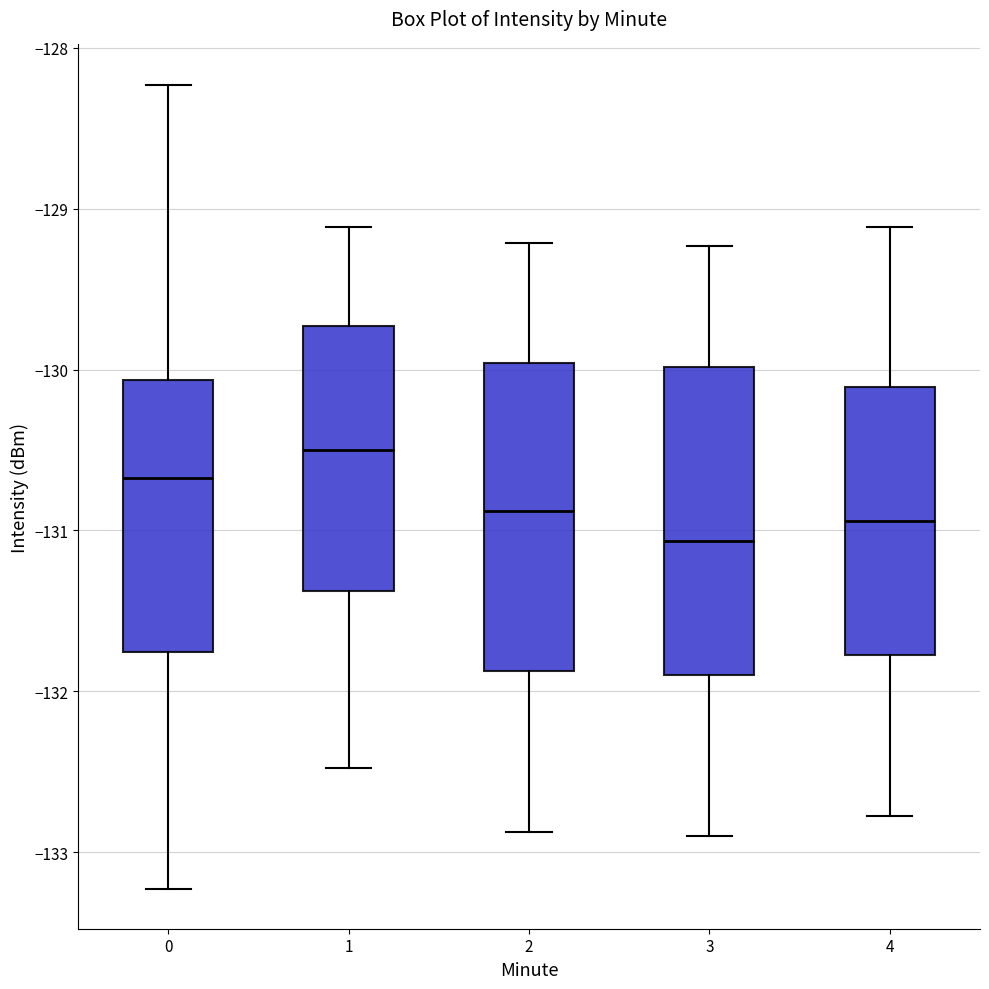

Reading left to right, transcribe this box plot: for each box, give where its median line is, the range the box spans, and where its two whiskers end, as read against the y-axis. The values are not printed on the chart, so give them approximately, as read against the axis.

0: median -130.7, box -131.8 to -130.1, whiskers -133.2 to -128.2
1: median -130.5, box -131.4 to -129.7, whiskers -132.5 to -129.1
2: median -130.9, box -131.9 to -130.0, whiskers -132.9 to -129.2
3: median -131.1, box -131.9 to -130.0, whiskers -132.9 to -129.2
4: median -130.9, box -131.8 to -130.1, whiskers -132.8 to -129.1